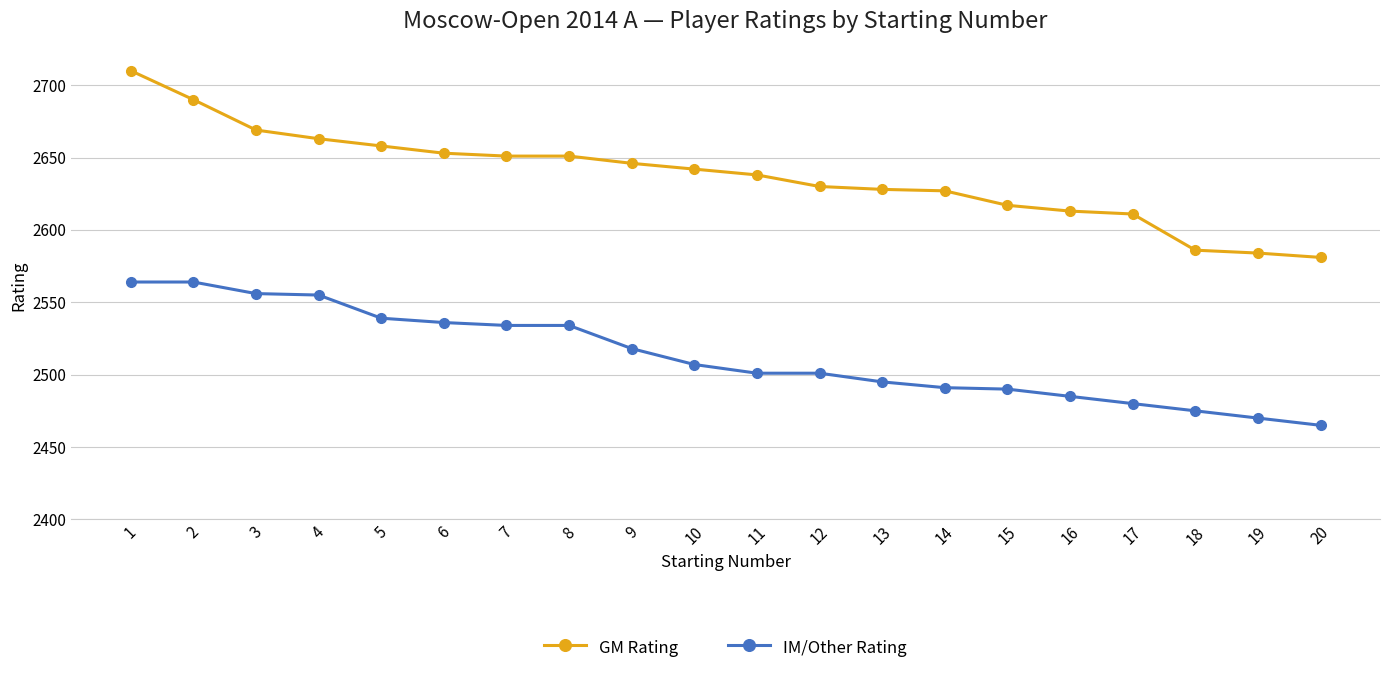

True or false: GM Rating has a value of 3579 at 19.

False